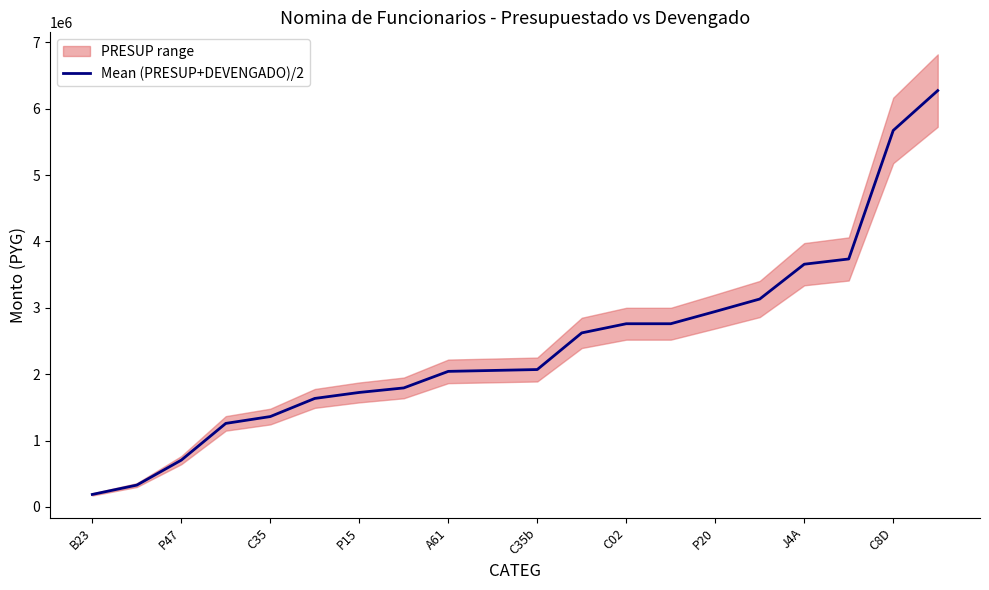

Reading left to right, what are all the values shown in this chart?

188456.5	329061.0	705180.0	1258582.0	1361600.0	1634769.0	1725000.0	1792988.0	2042400.0	2056200.0	2070000.0	2622000.0	2760000.0	2760000.0	2944000.0	3132296.5	3656696.5	3735660.0	5671668.5	6272100.0